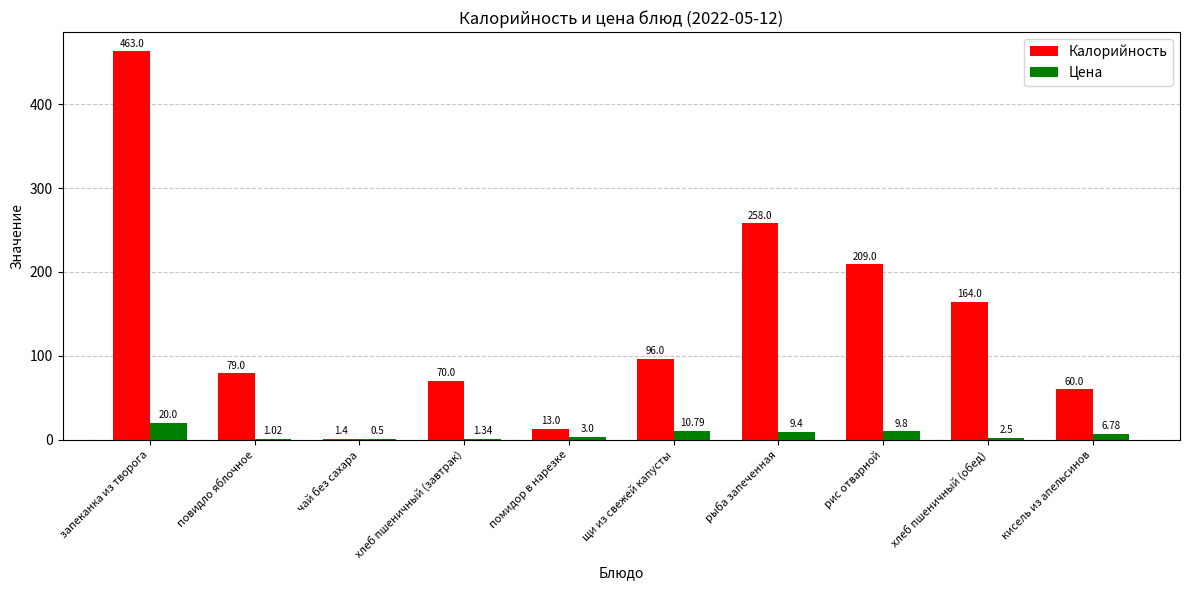

Are the bars horizontal?

No